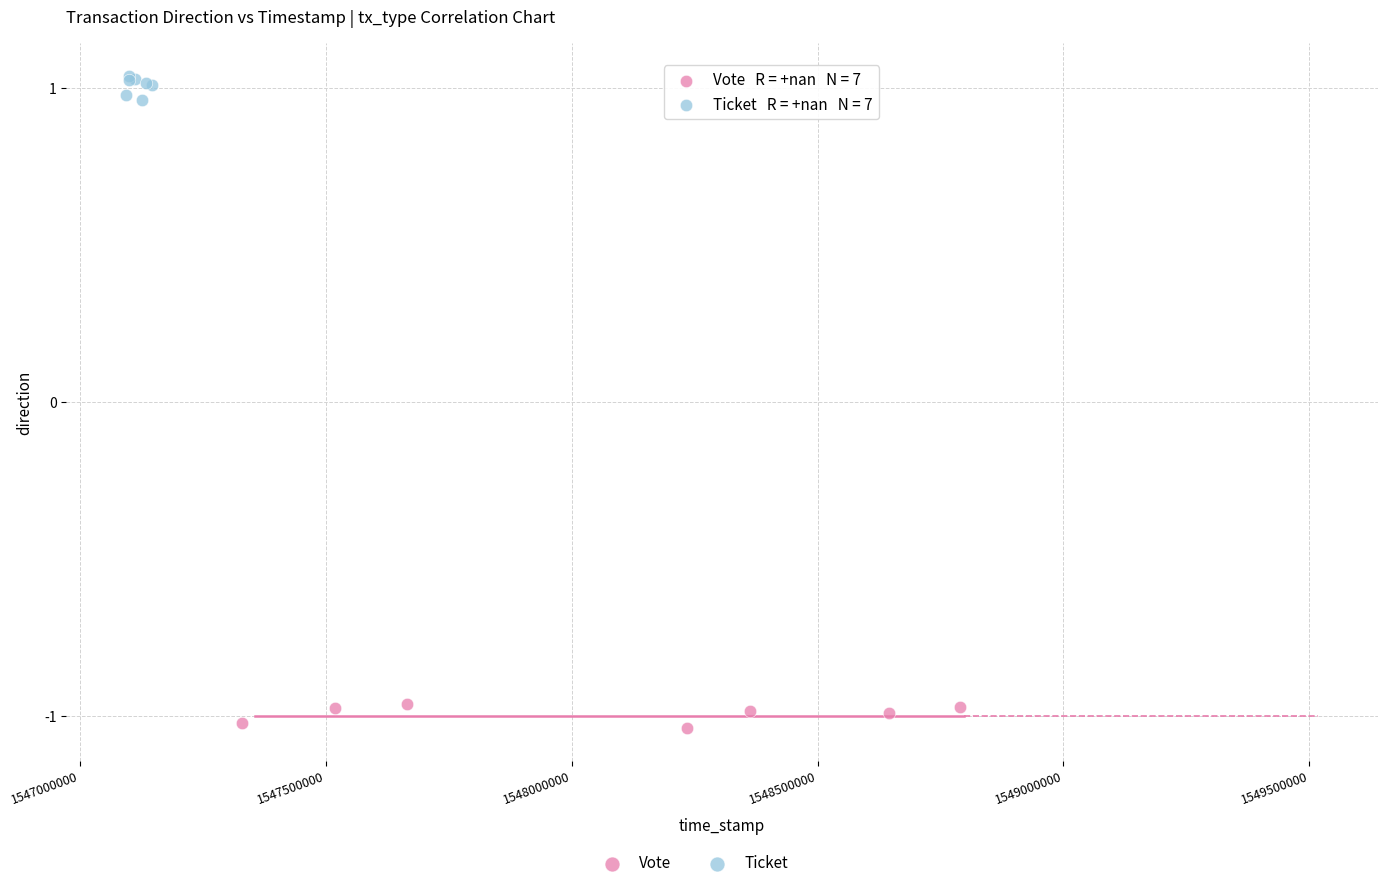

Which series reaches the maximum Y coordinate?

Ticket